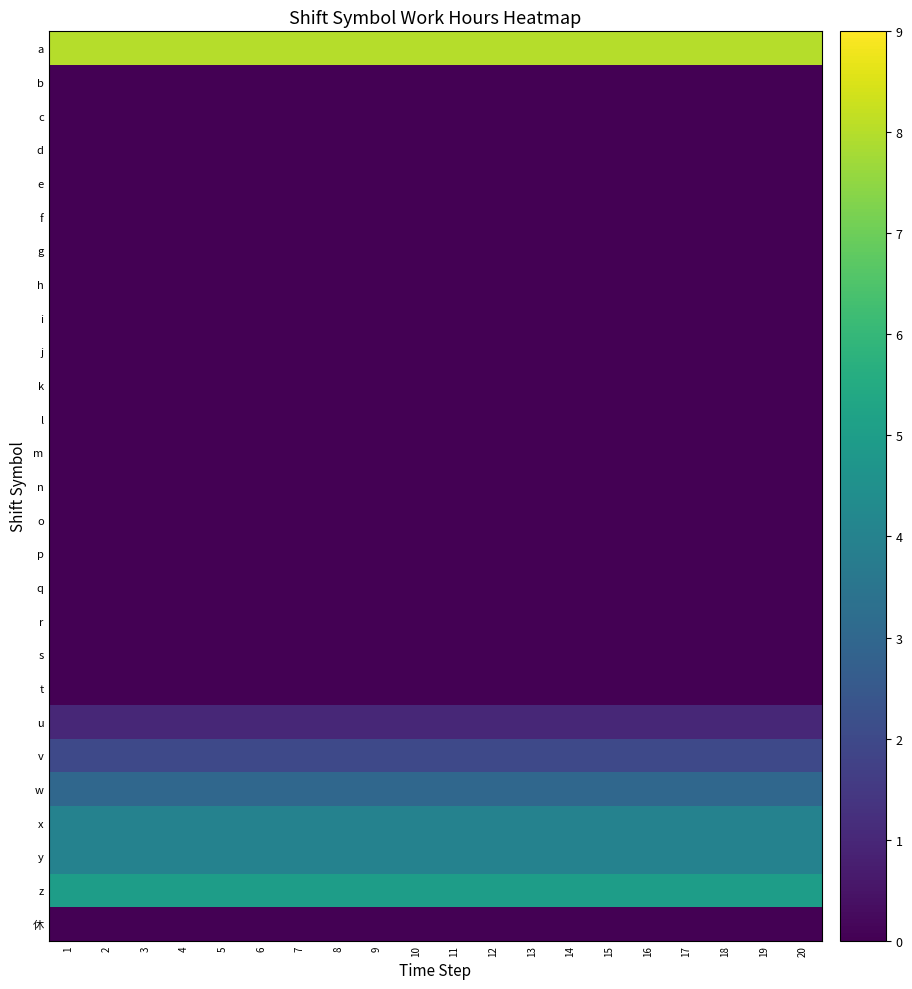

Which has a higher value, 4 or 2?

4